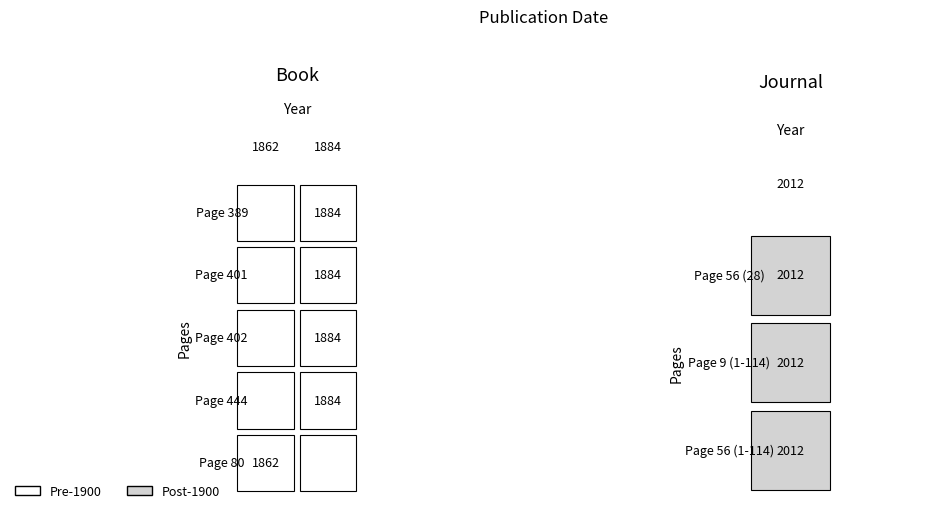

How many values in Journal are above zero?

3